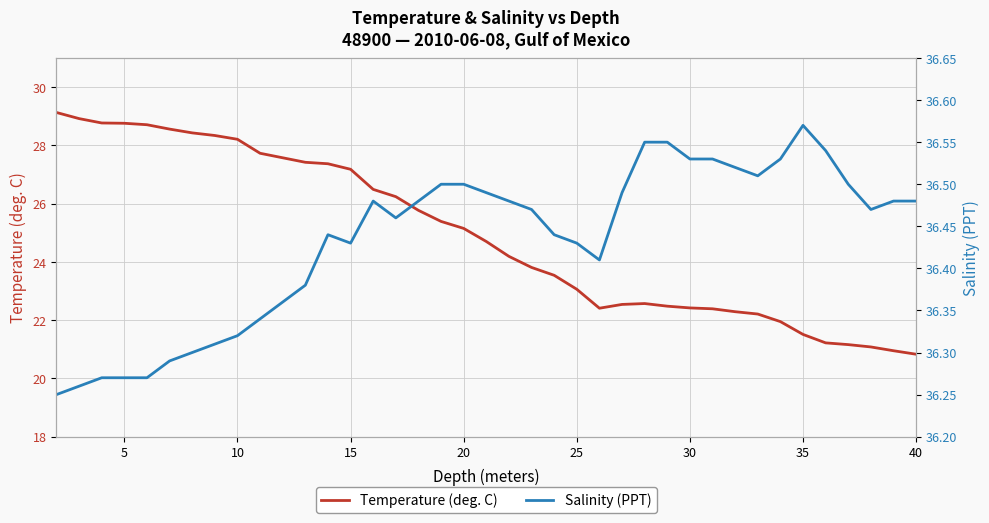

What is the highest value of the Salinity (PPT) series?

36.6